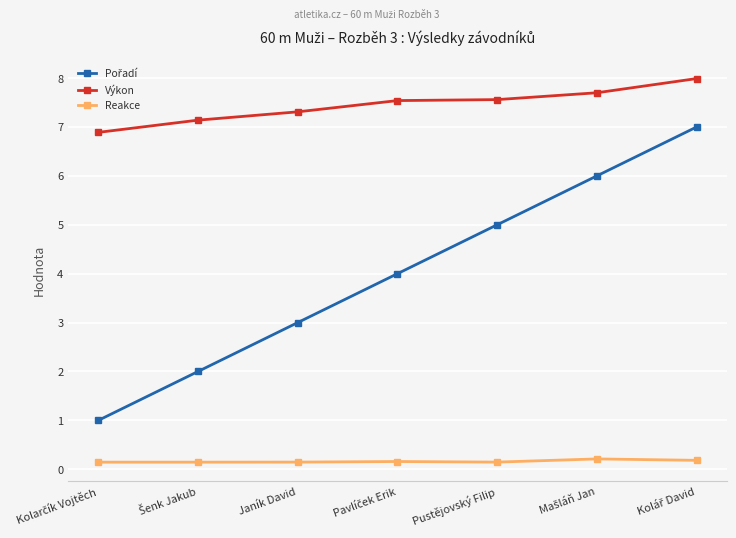

Which series has the largest total across all categories?

Výkon